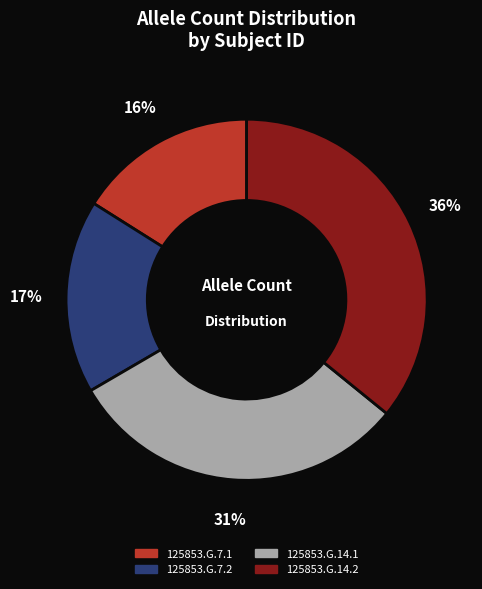

Combined, do 125853.G.14.2 and 125853.G.7.2 account for over 50%?

Yes